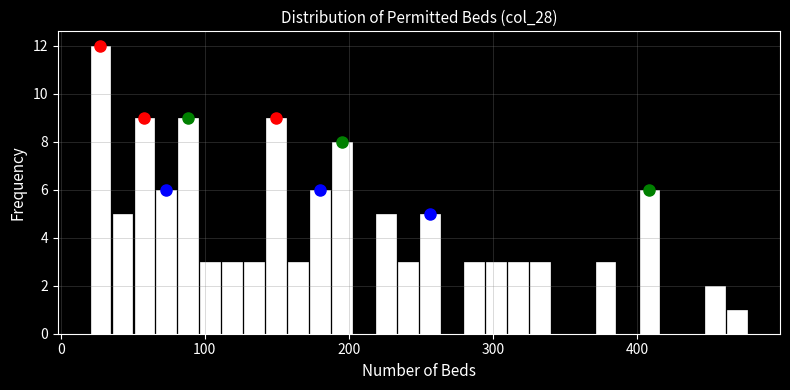

Read against the x-axis, roughly where is the centre of the tallest bar?

30